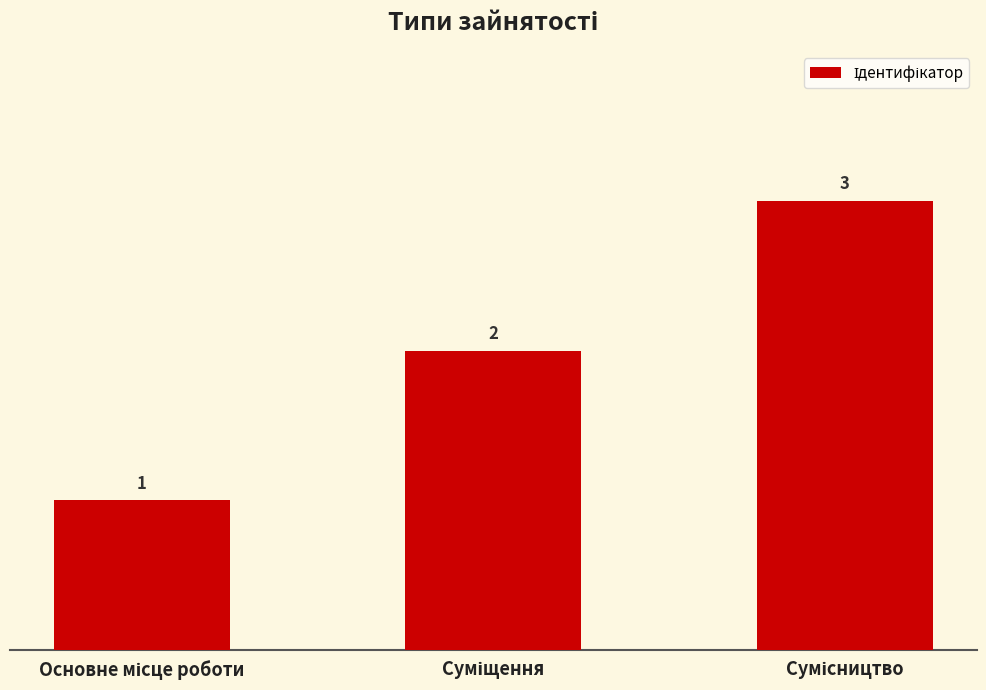

Count the values in the range 1 to 3.

3